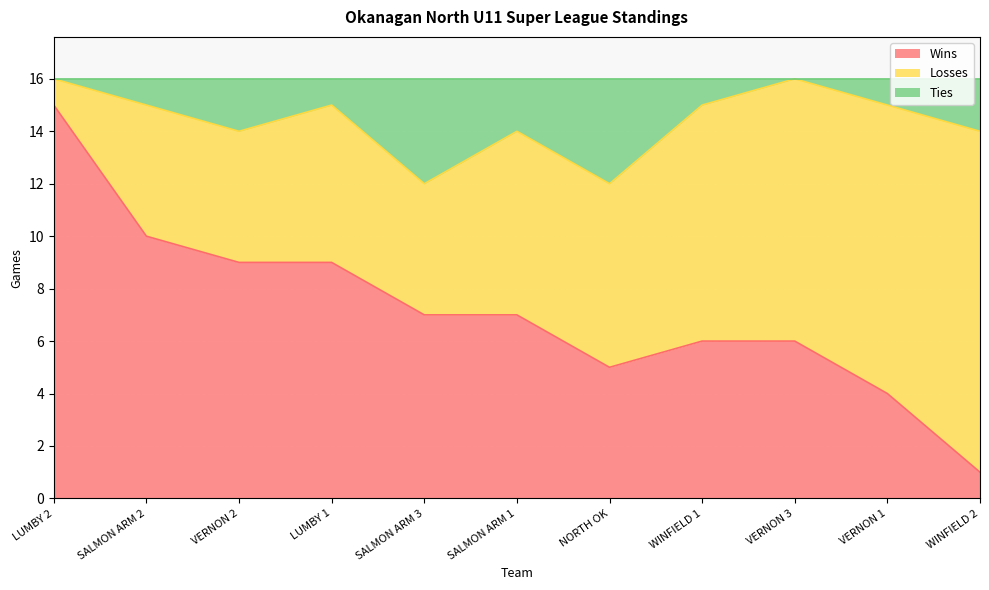

True or false: Ties has a value of 10 at VERNON 1.

False